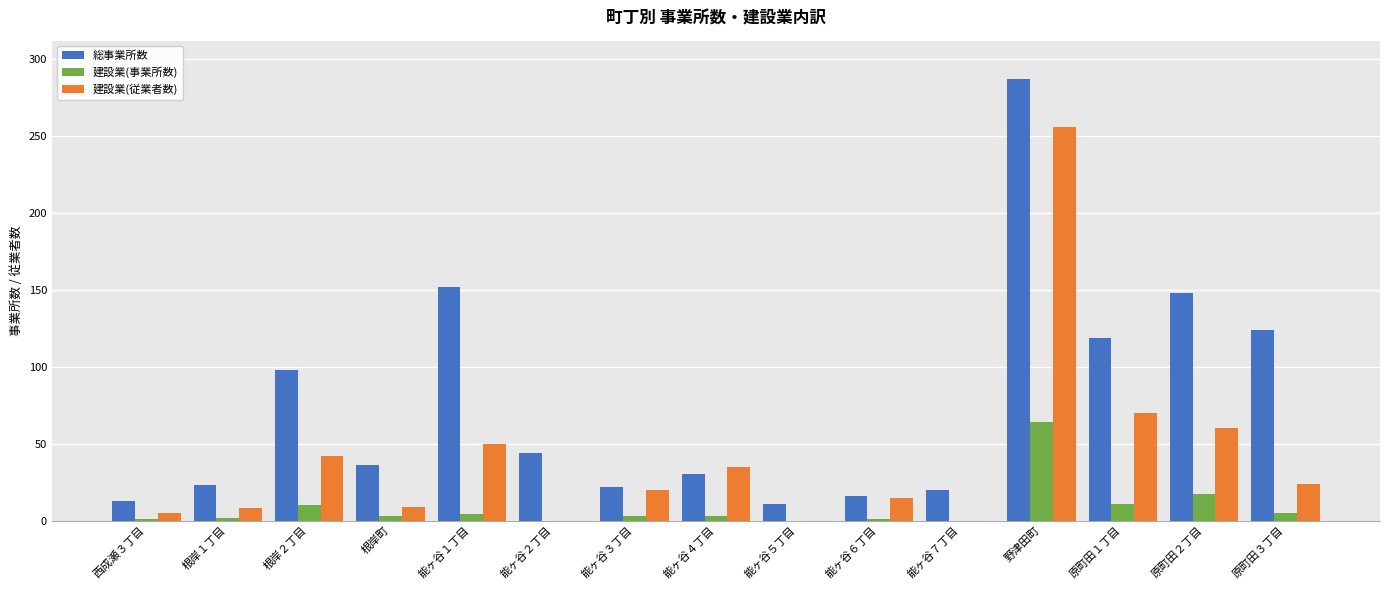

What is the greatest value displayed?

287